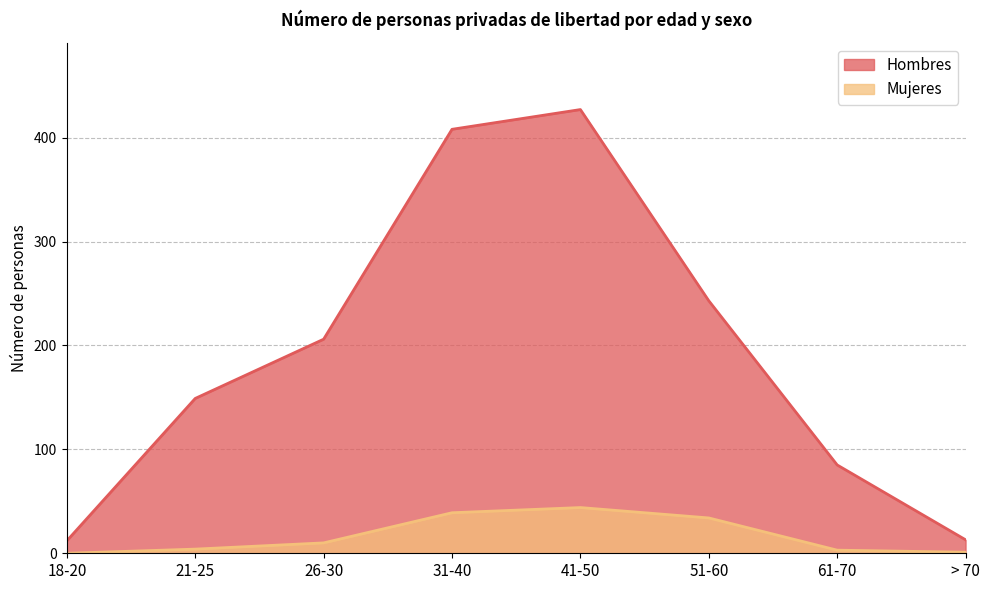

At which label does Mujeres first exceed 10?

31-40